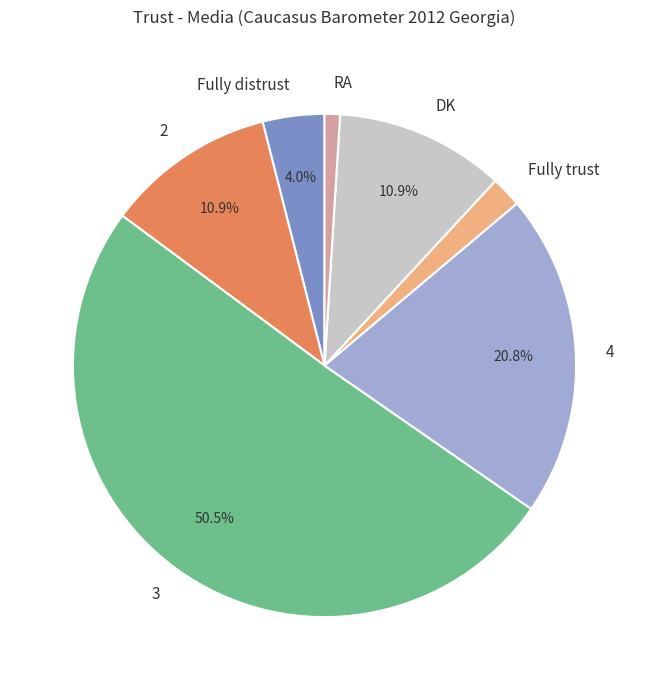

Which has a higher value, DK or 3?

3